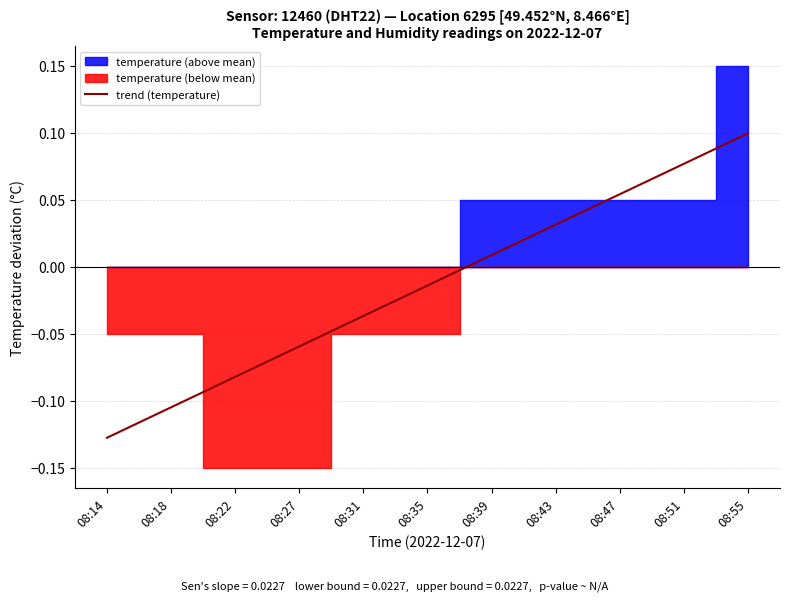

How many values are above zero?

5